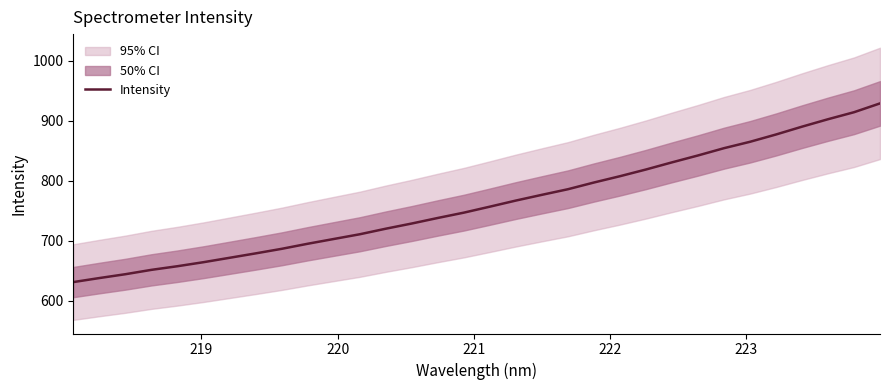

How many lines are shown in the chart?

1